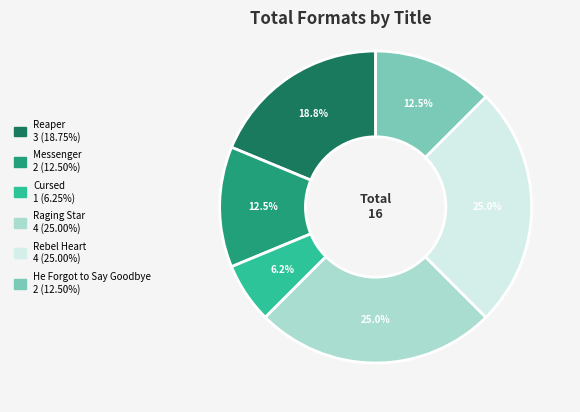

Count the number of slices in the pie.

6